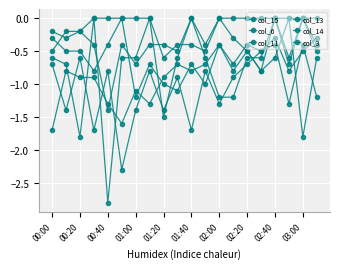

Where is col_15 nearest to the value 0?

01:00